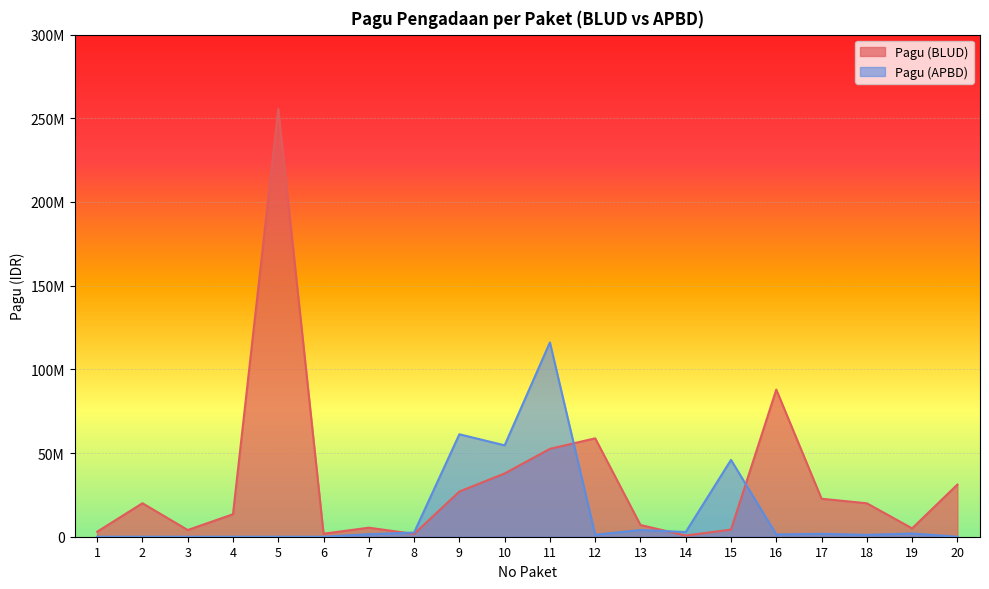

How many values in the Pagu (APBD) series are below 1500000?

10